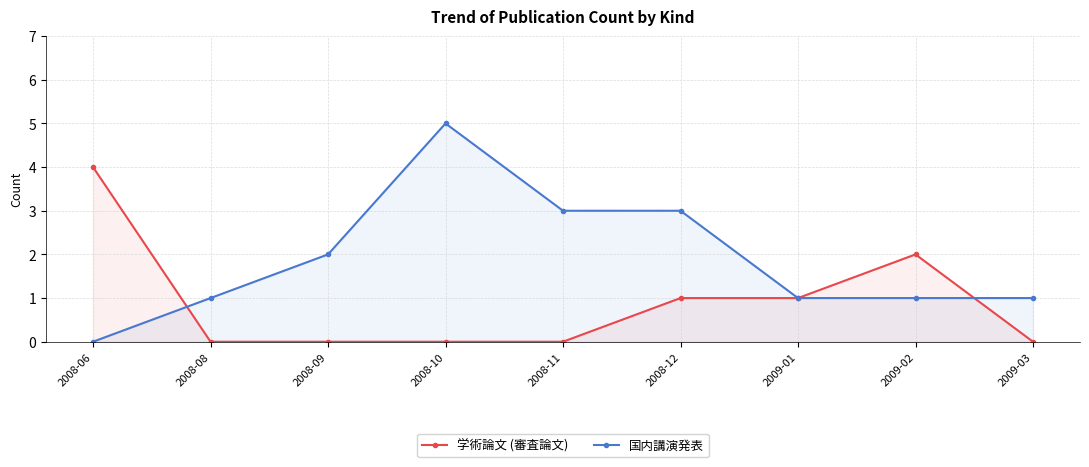

Reading left to right, extract all data points from this chart.

学術論文 (審査論文): 4	0	0	0	0	1	1	2	0
国内講演発表: 0	1	2	5	3	3	1	1	1